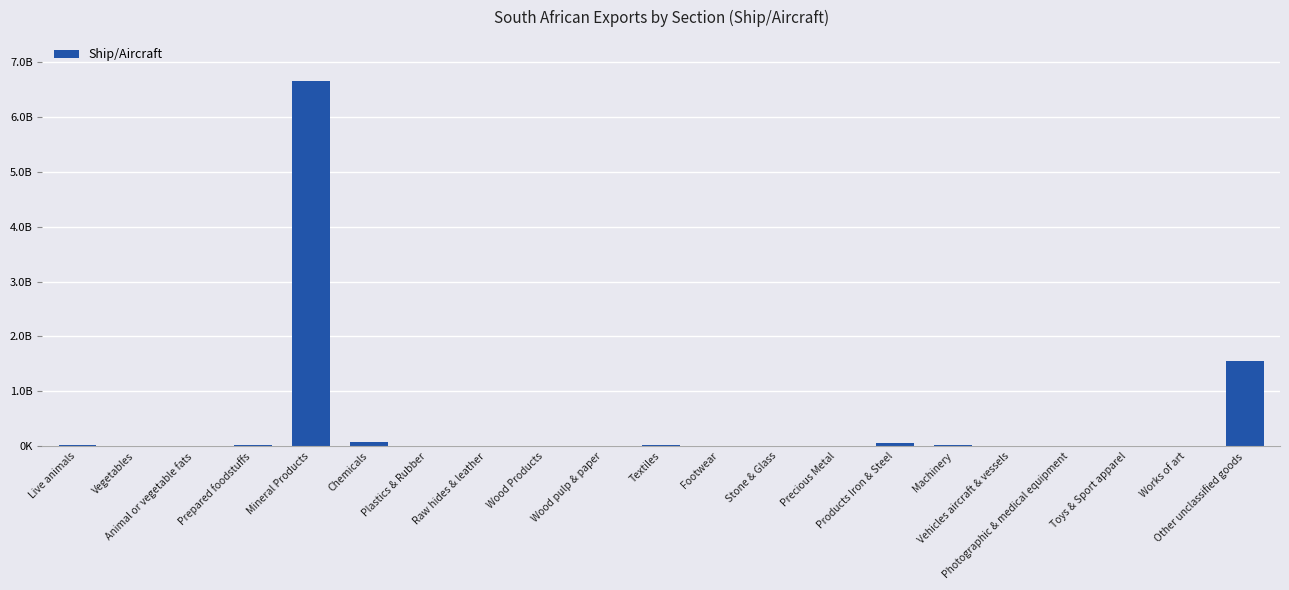

What is the label of the 12th bar from the right?

Wood pulp & paper